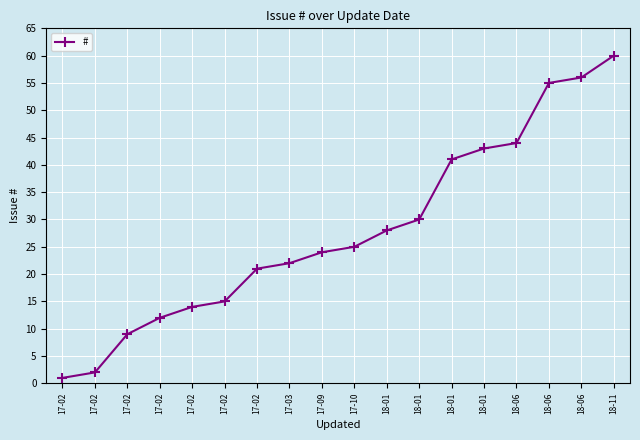

How many lines are shown in the chart?

1